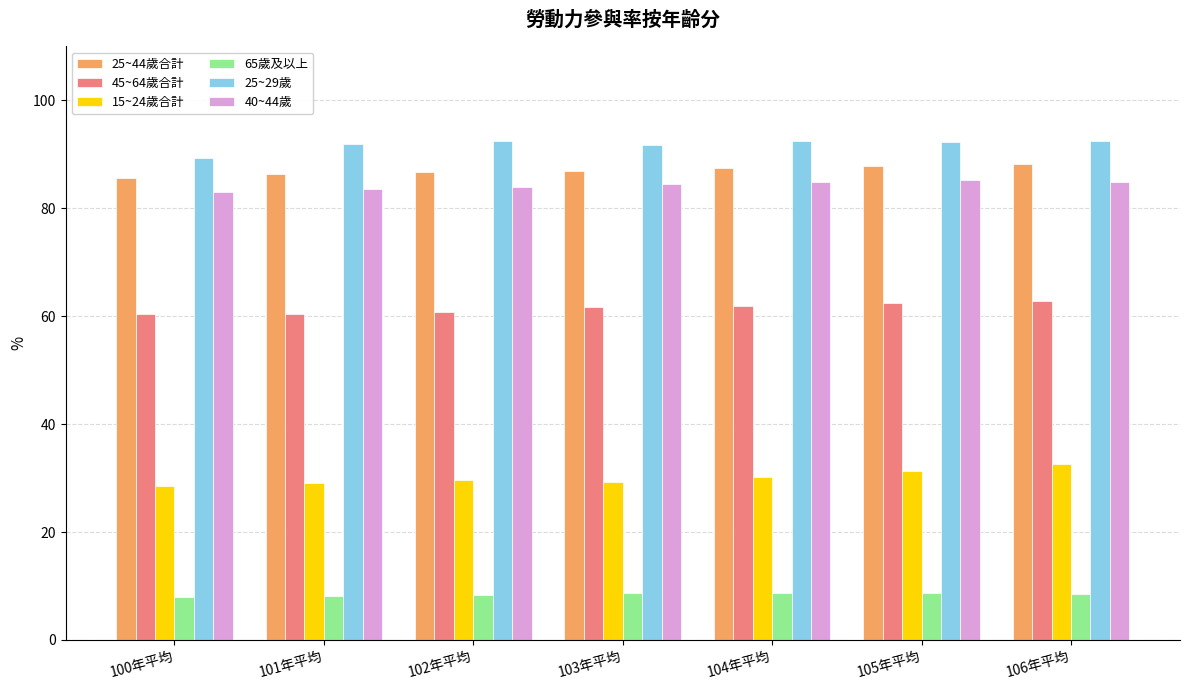

Does the chart contain any negative values?

No